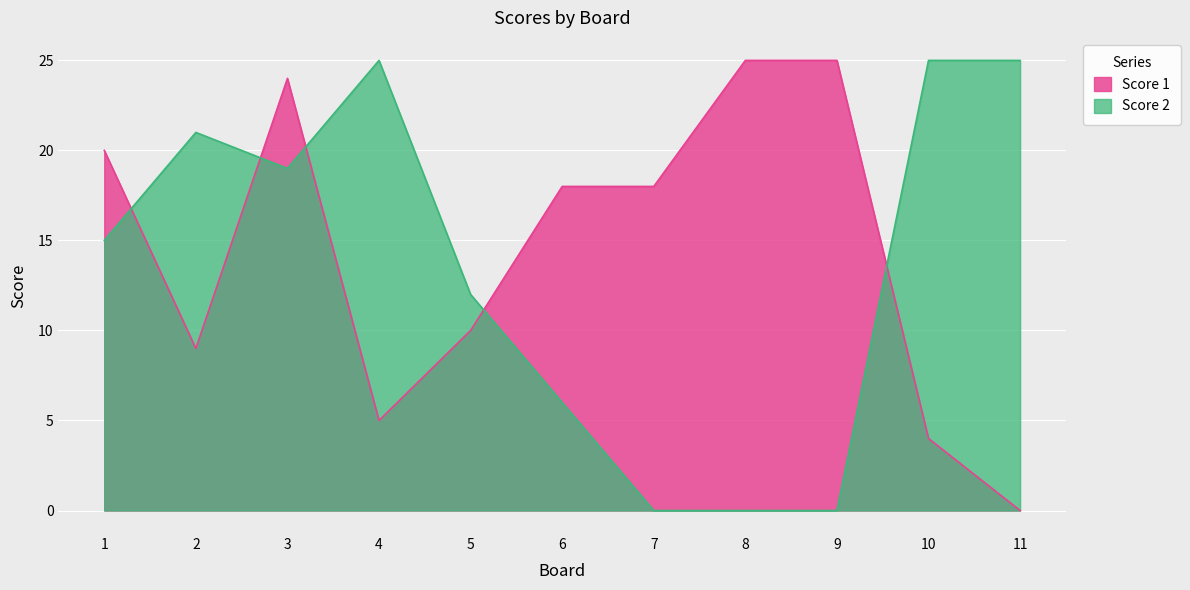

Which category has the lowest value across all series?

11